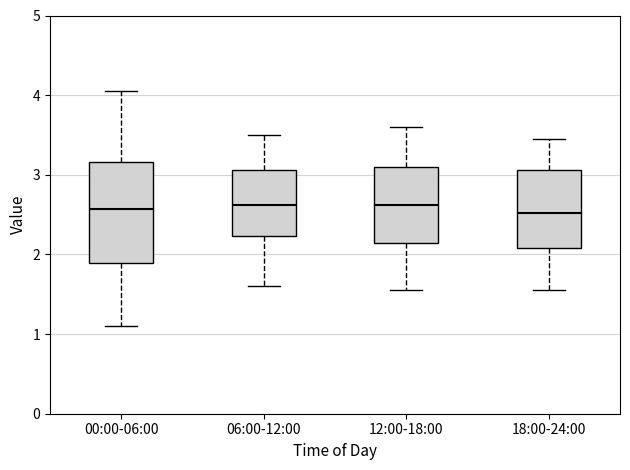

Comparing the boxes themselves (not the whiskers), which one is the tallest?

00:00-06:00